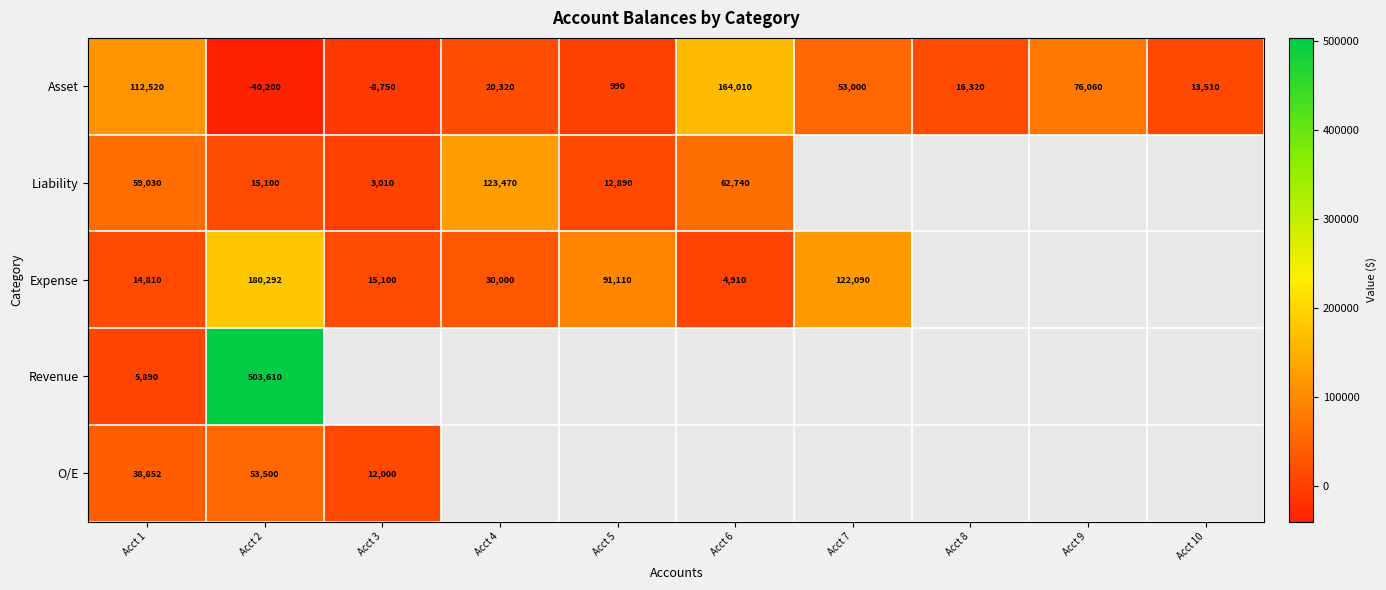

Which category has the lowest value in the Asset series?

Acct 2